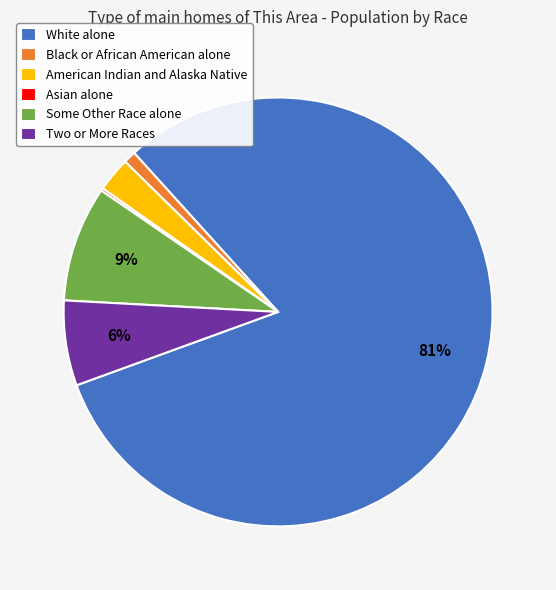

What is the largest slice in the pie chart?

White alone